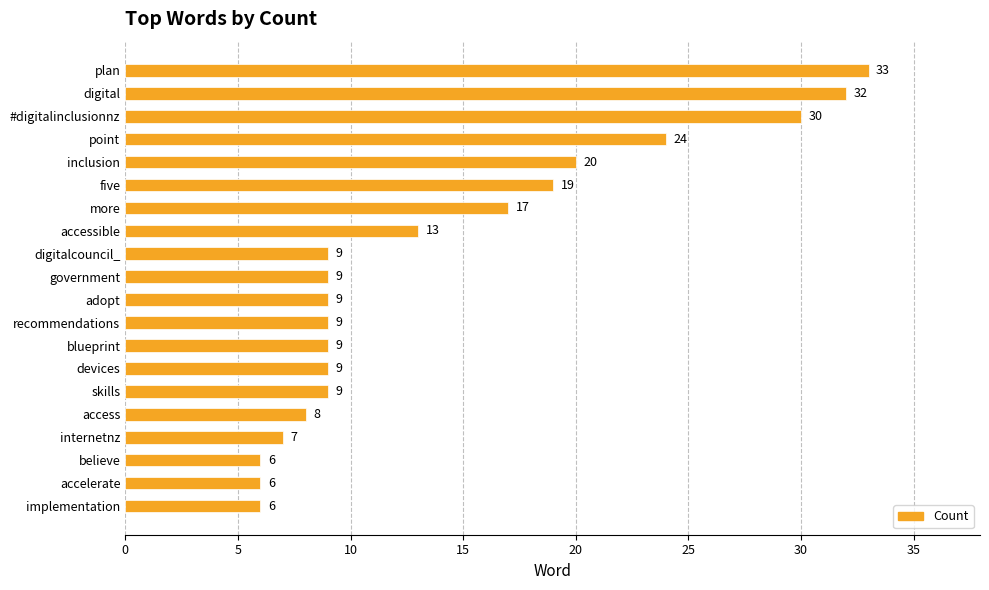

Reading top to bottom, extract all data points from this chart.

33	32	30	24	20	19	17	13	9	9	9	9	9	9	9	8	7	6	6	6